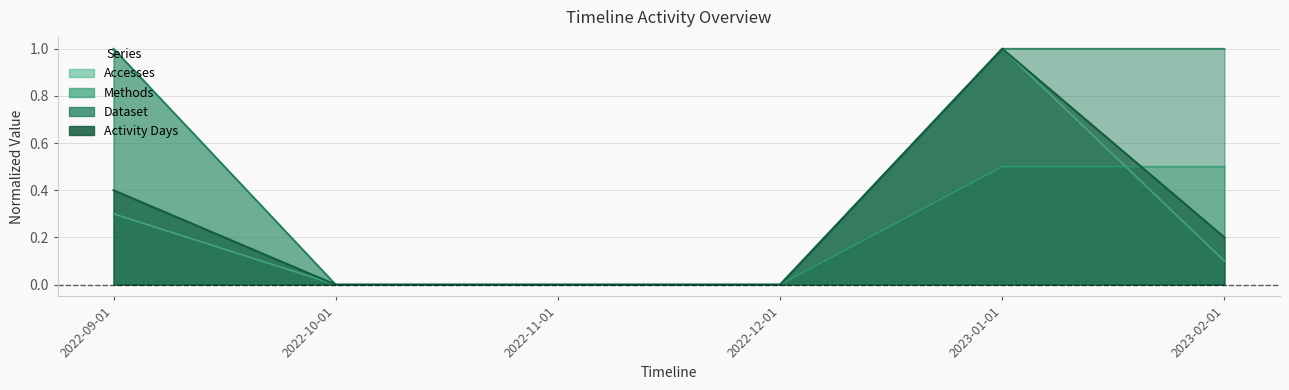

What are all the series names shown in the legend?

Accesses, Methods, Dataset, Activity Days